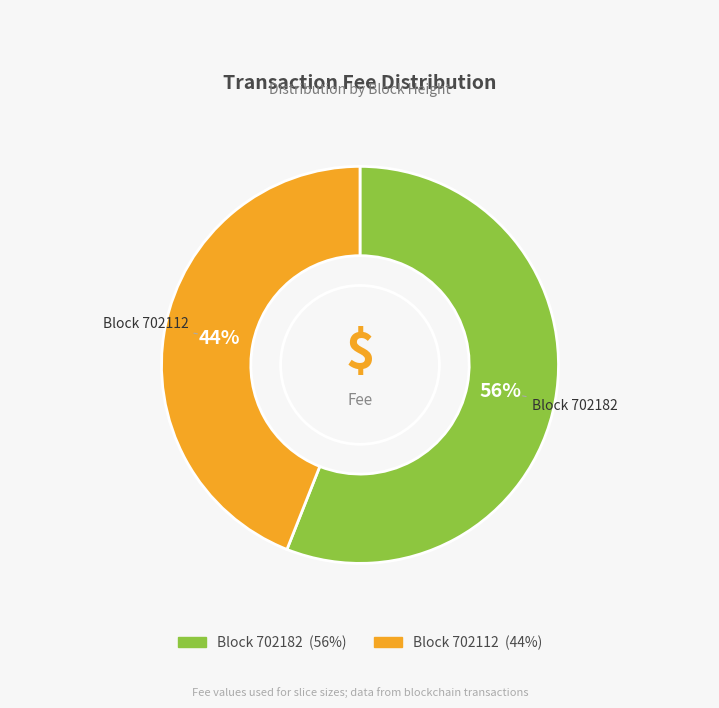

Is there any slice that represents more than half of the pie?

Yes